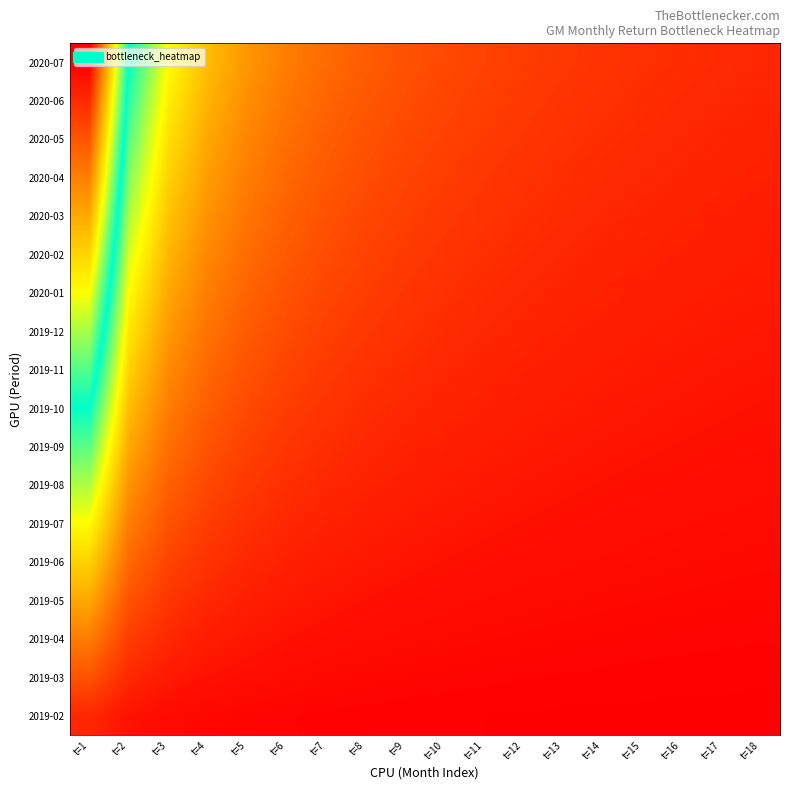

Which series changed the most between t=9 and t=10?

2020-07